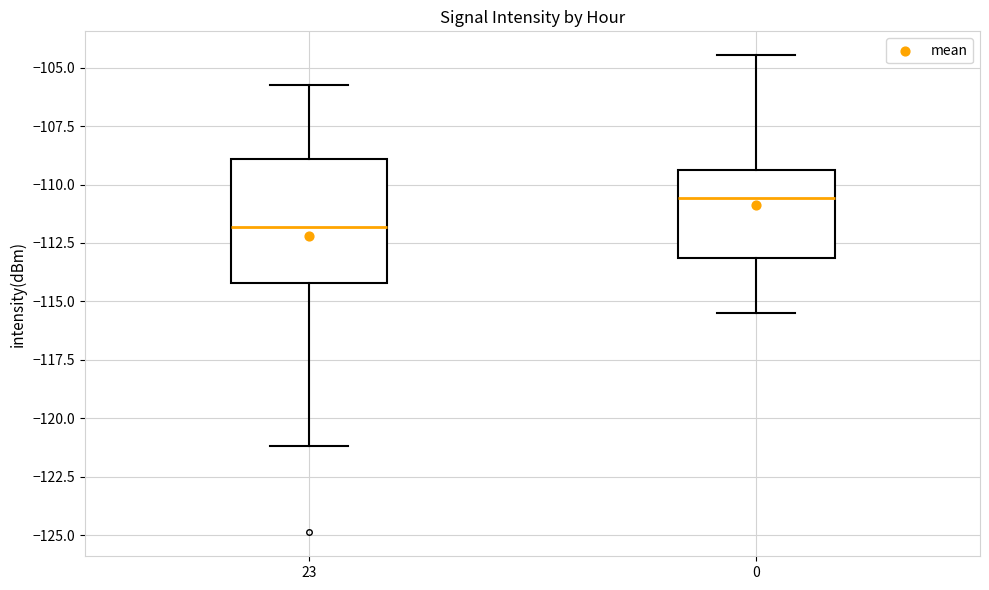

Reading left to right, transcribe this box plot: for each box, give where its median line is, the range the box spans, and where its two whiskers end, as read against the y-axis. The values are not printed on the chart, so give them approximately, as read against the axis.

23: median -112.0, box -114.0 to -109.0, whiskers -121.0 to -105.5
0: median -110.5, box -113.0 to -109.5, whiskers -115.5 to -104.5